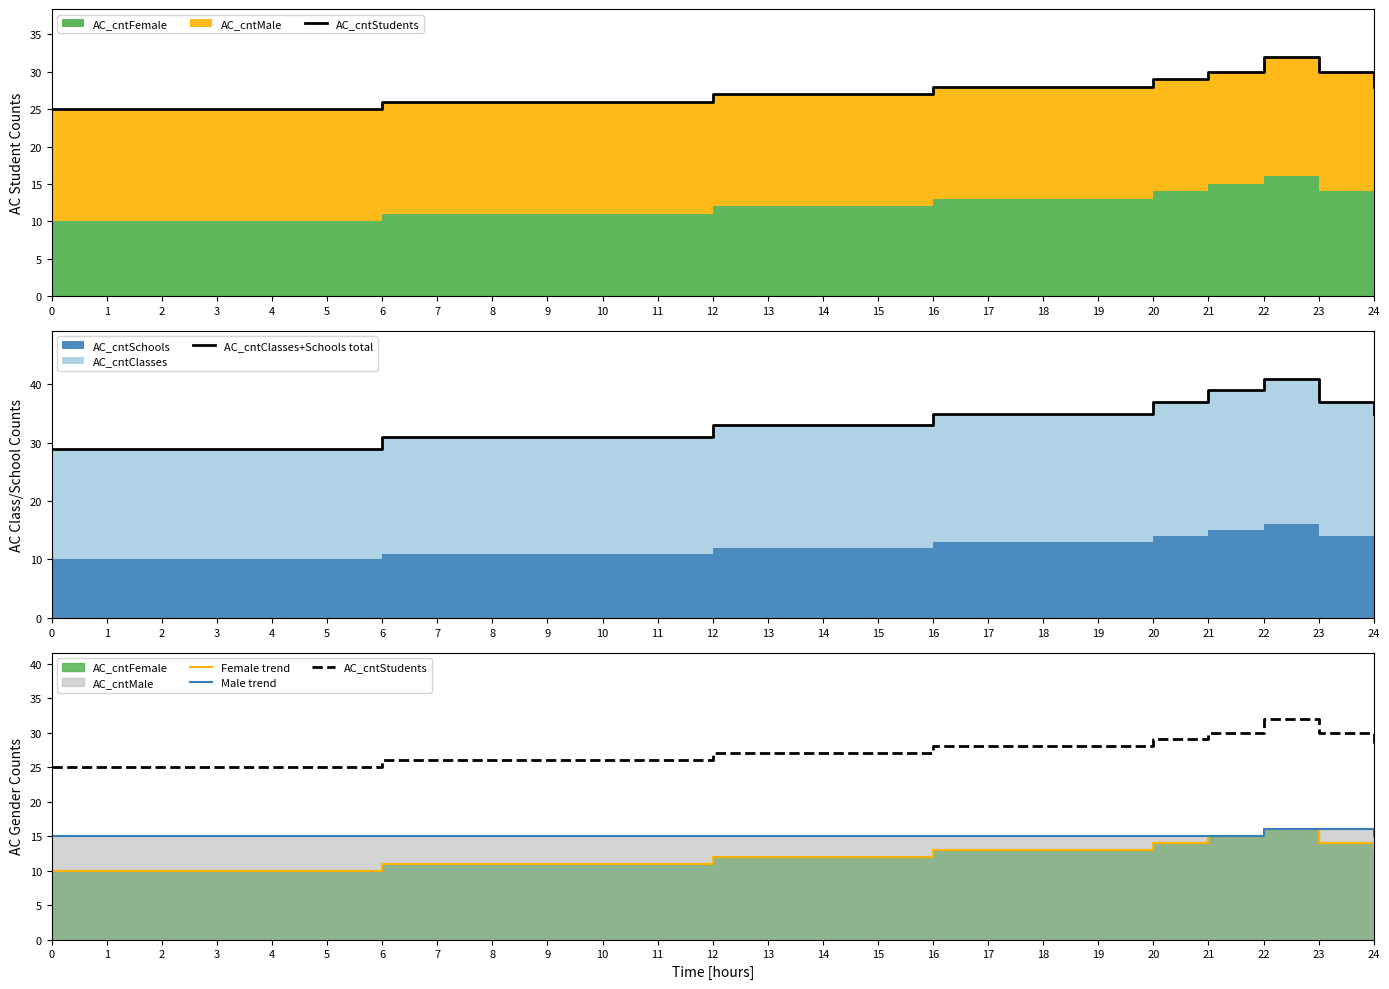

How many lines are shown in the chart?

4